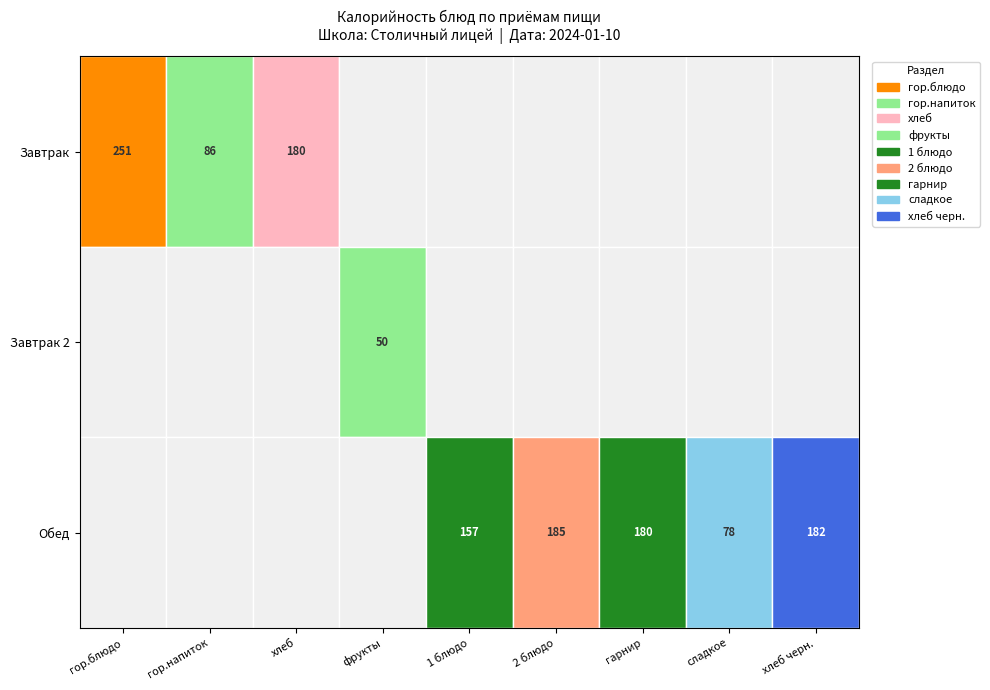

The chart shows a value of 86.0 at 1. True or false?

True